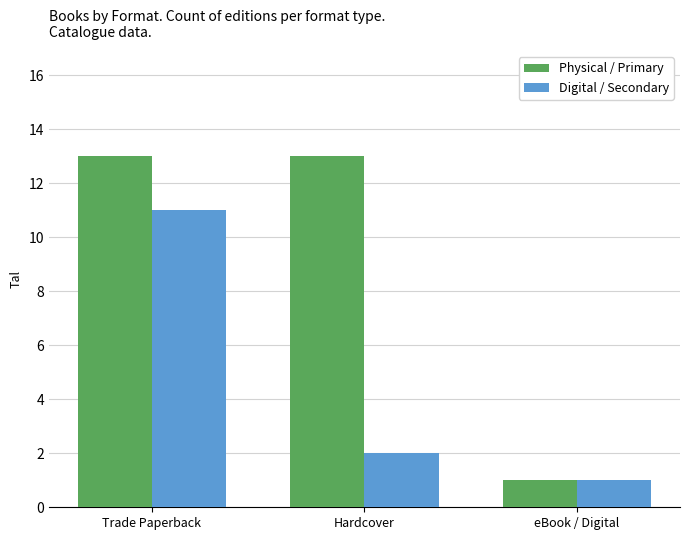

What position from the left is Trade Paperback?

1